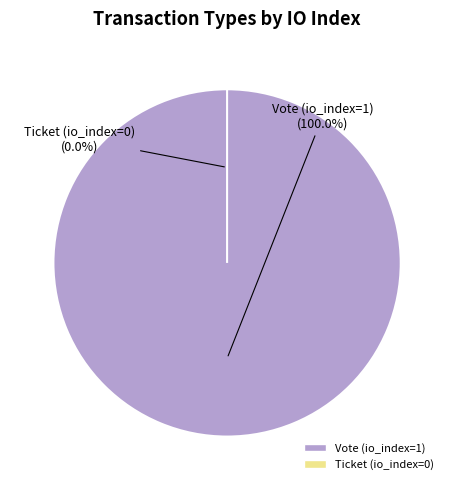

The Ticket (io_index=0) slice represents 0% of the pie. True or false?

True